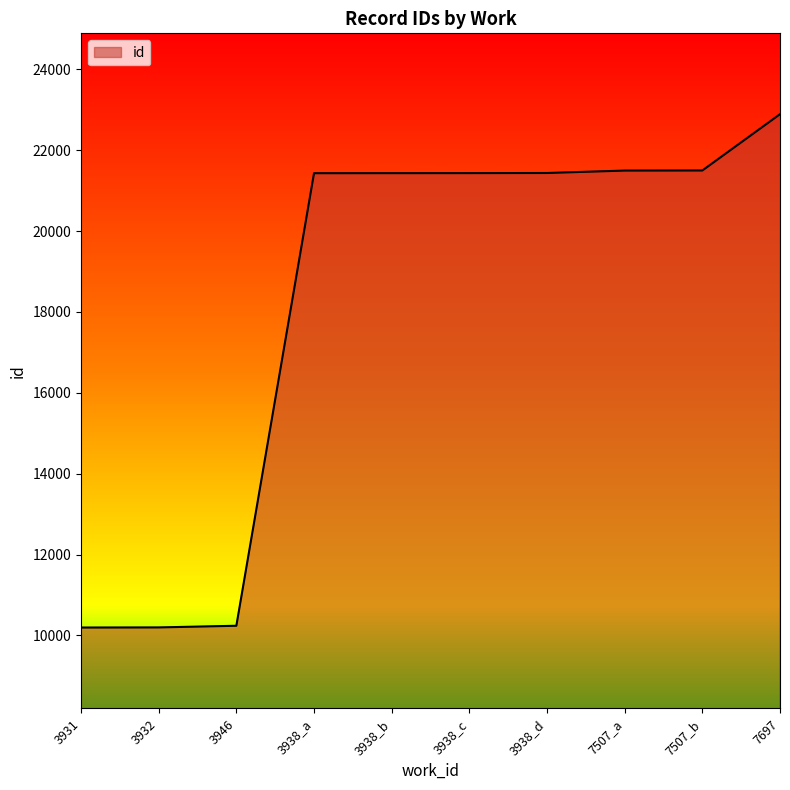

Is it true that the value at 3938_b is 27922?

False